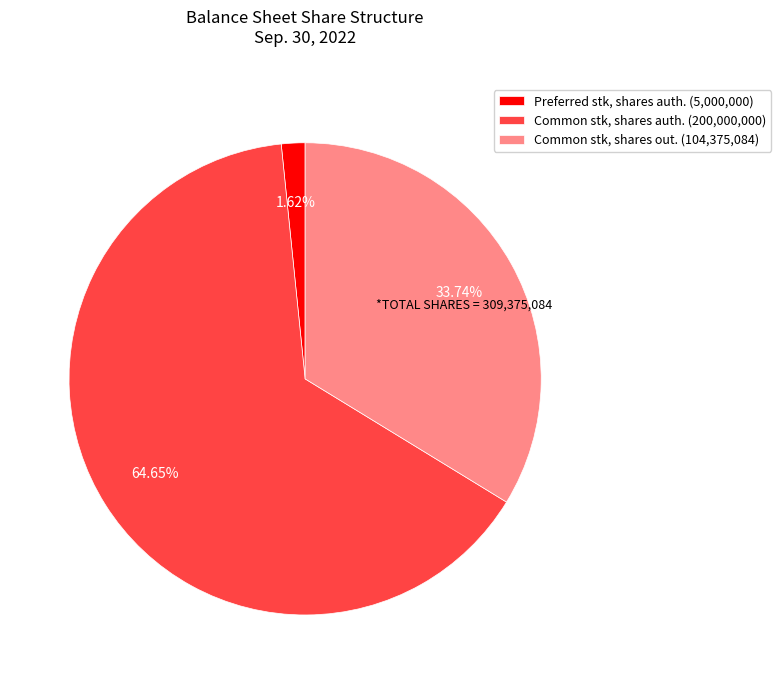

To the nearest percent, what is the difference between the largest and smallest slice percentages?

63%